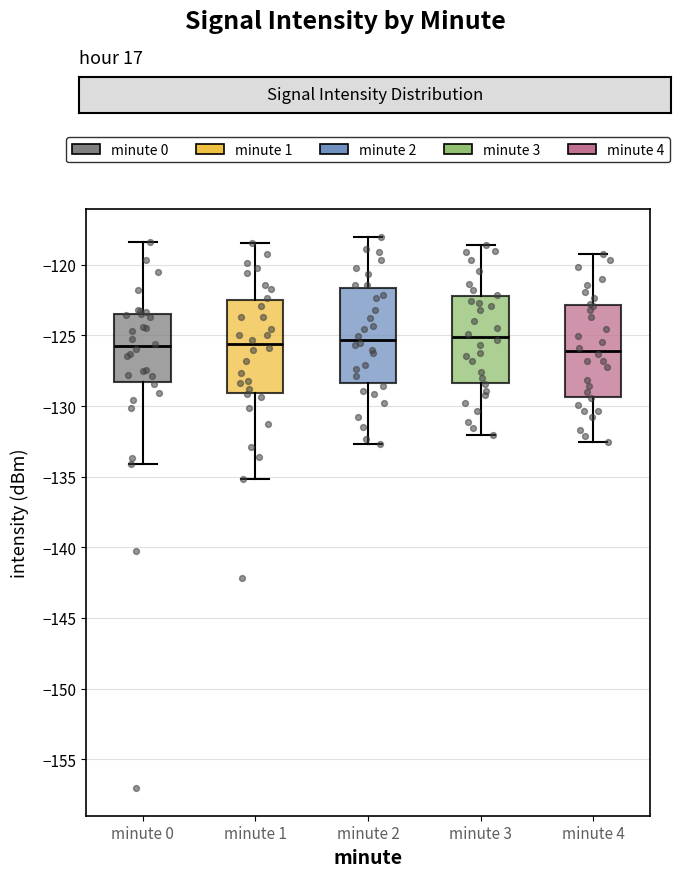

Reading left to right, read every box against the y-axis: the position of its median line, the range the box covers, and the ends of its whiskers. The values are not printed on the chart, so give them approximately, as read against the axis.

minute 0: median -126.0, box -128.5 to -123.5, whiskers -134.0 to -118.5
minute 1: median -125.5, box -129.0 to -122.5, whiskers -135.0 to -118.5
minute 2: median -125.5, box -128.5 to -121.5, whiskers -132.5 to -118.0
minute 3: median -125.0, box -128.5 to -122.0, whiskers -132.0 to -118.5
minute 4: median -126.0, box -129.5 to -123.0, whiskers -132.5 to -119.0